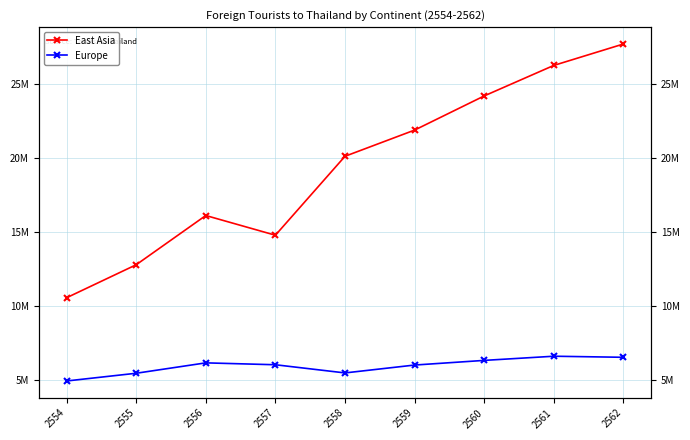

Does the chart have visible grid lines?

Yes